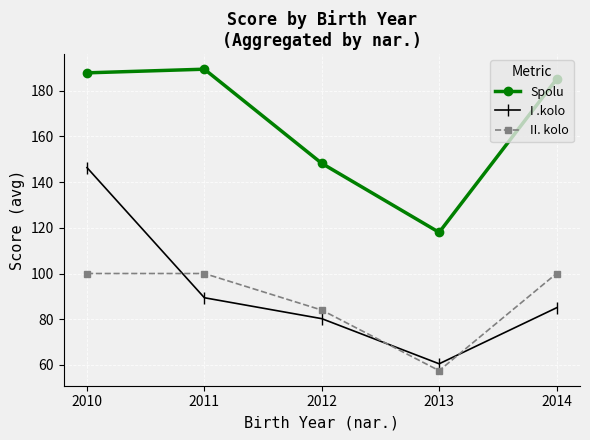

Is the value of I .kolo at 2013 greater than the value of Spolu at 2012?

No